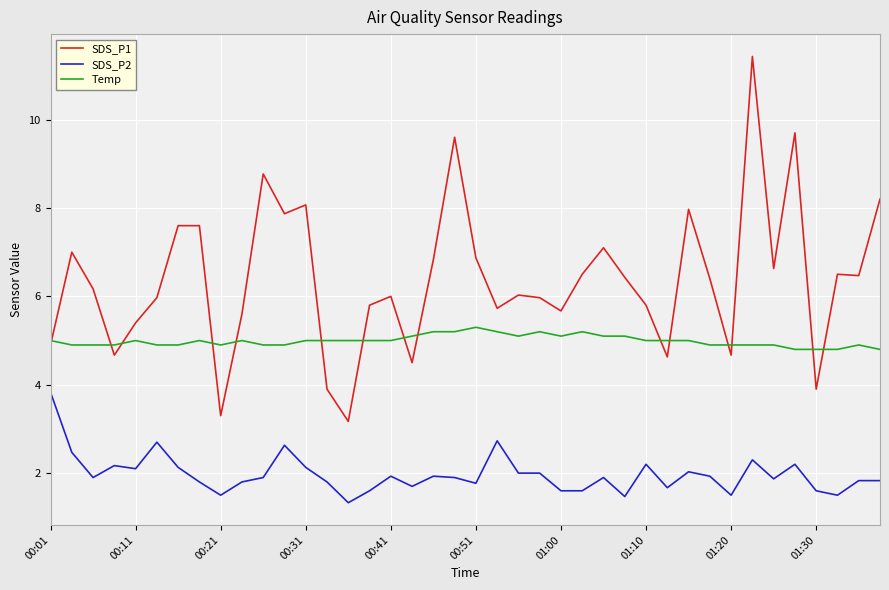

Which series has the widest spread of values?

SDS_P1